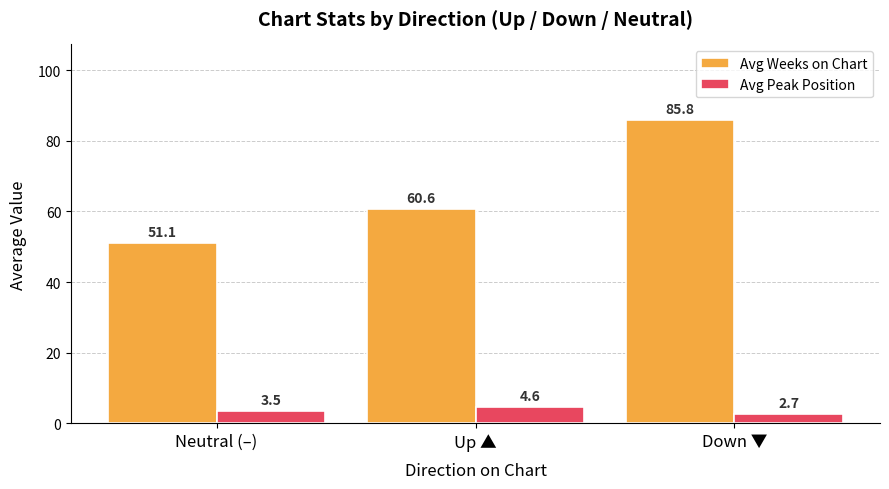

What is the difference between the highest and lowest values at Up ▲?

56.0